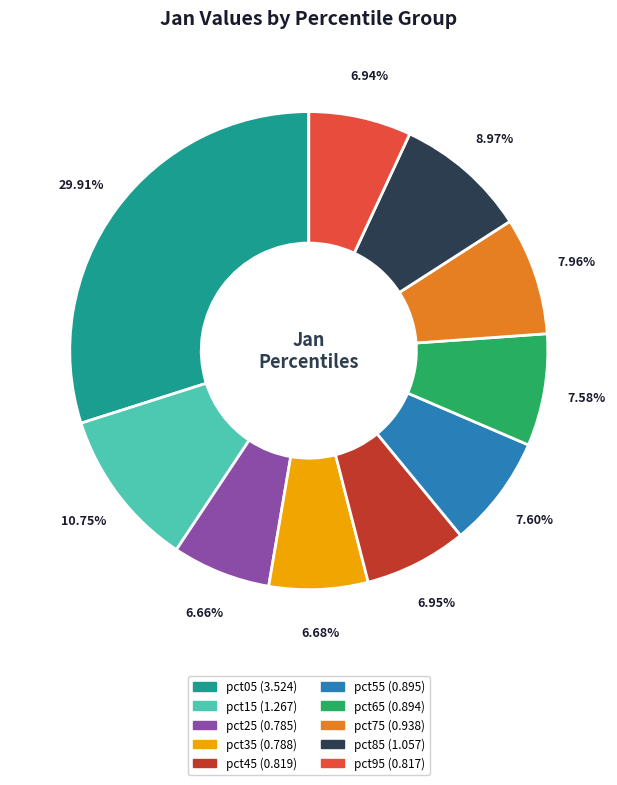

To the nearest percent, what is the difference between the largest and smallest slice percentages?

23%